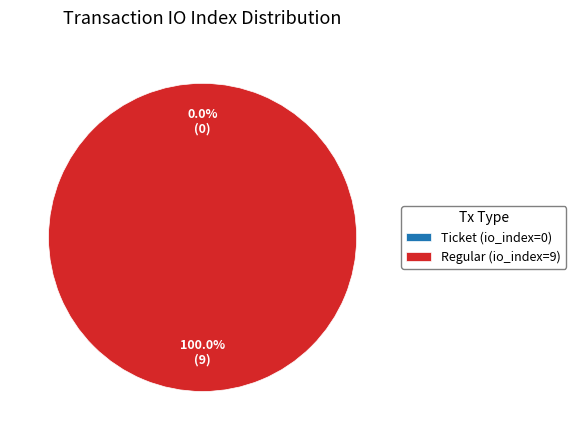

Do Ticket (io_index=0) and Regular (io_index=9) together represent more than half of the pie?

Yes